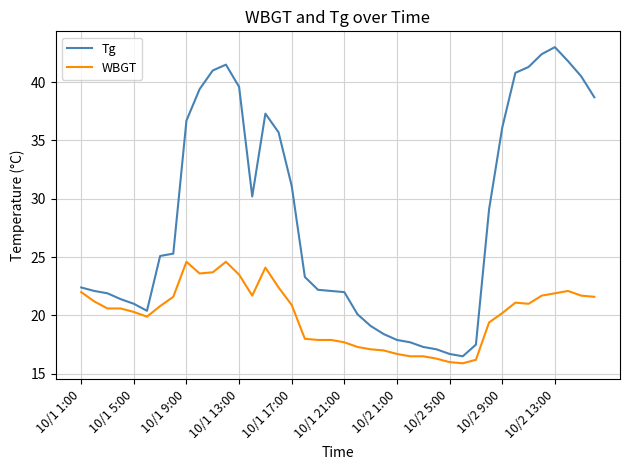

List the series in order of their peak value, lowest first.

WBGT, Tg